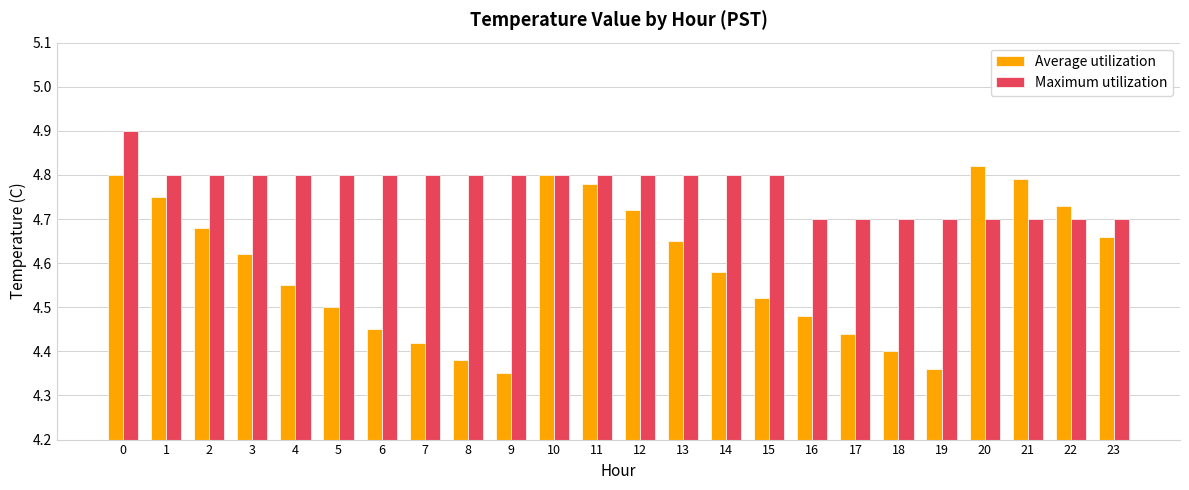

List the series in order of their peak value, highest first.

Maximum utilization, Average utilization